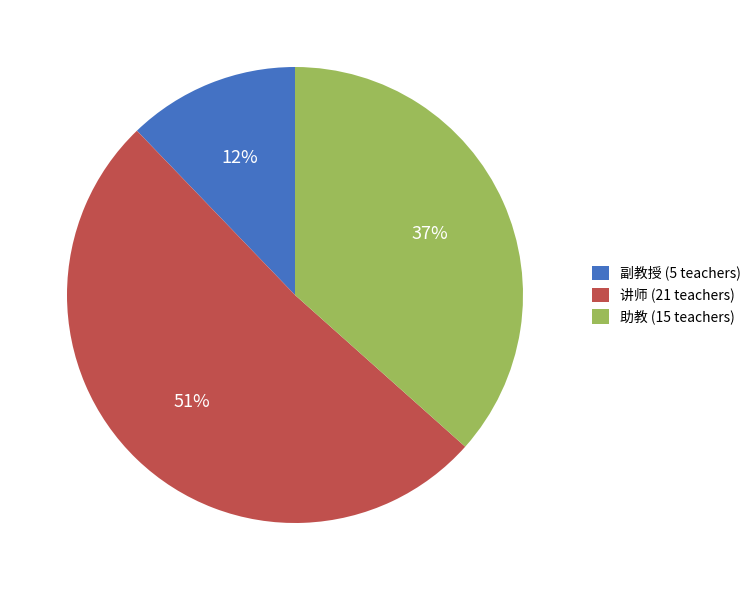

Count the number of slices in the pie.

3